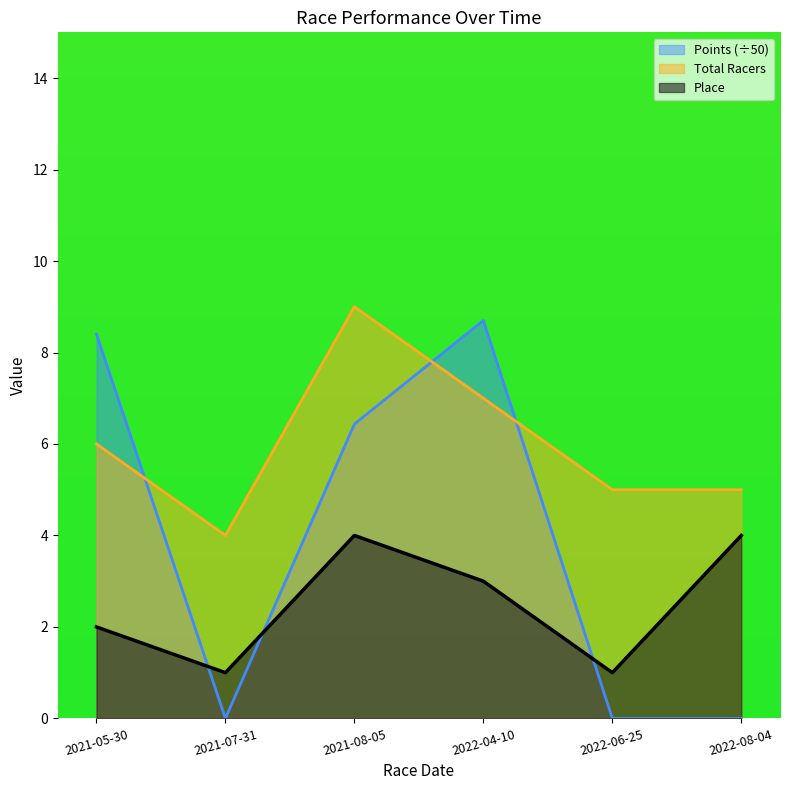

Which series has the largest total across all categories?

Total Racers